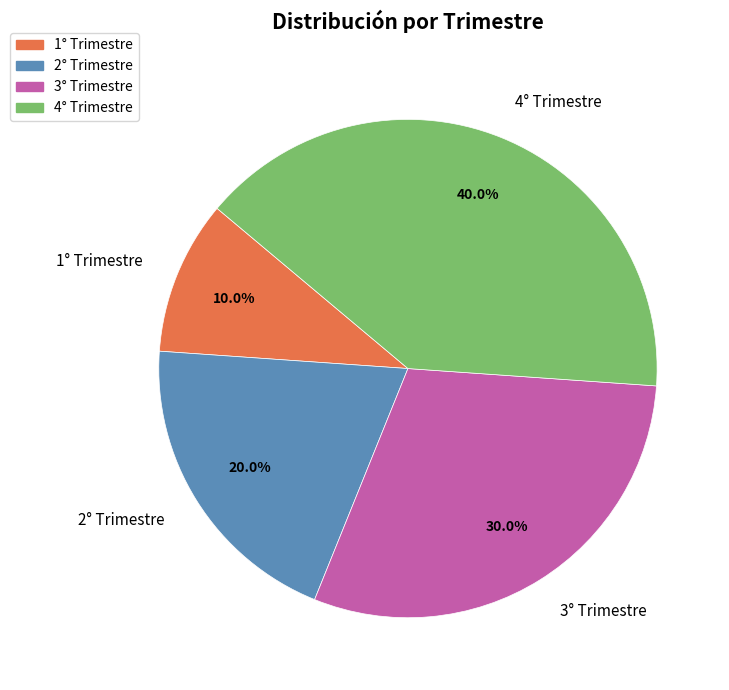

How many segments does this pie chart have?

4